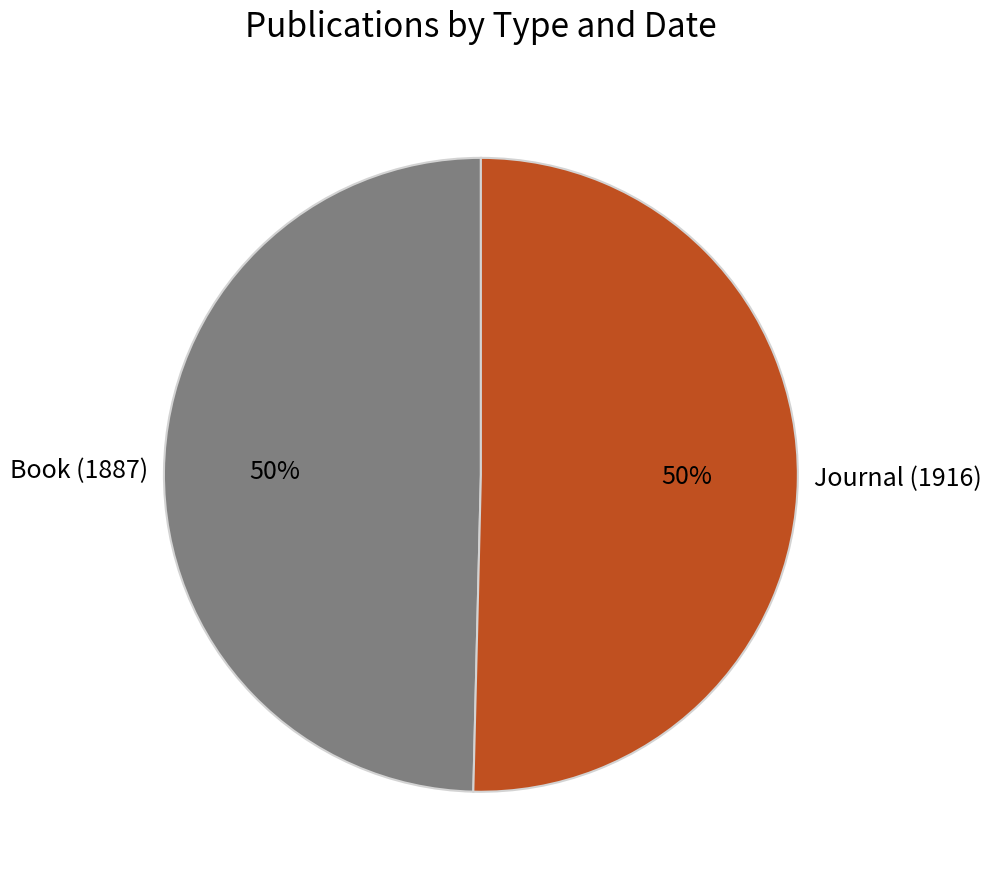

What is the ratio of the value at Book (1887) to the value at Journal (1916)?

1.0